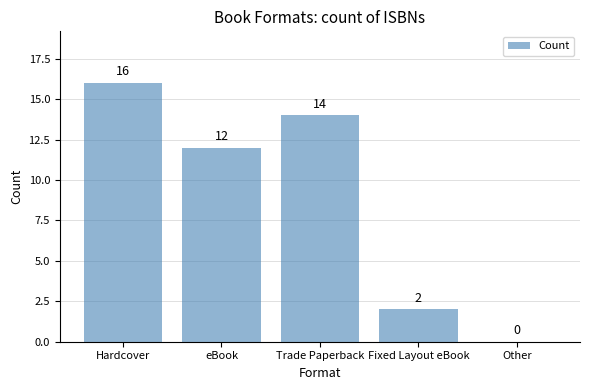

What is the sum of all values?

44